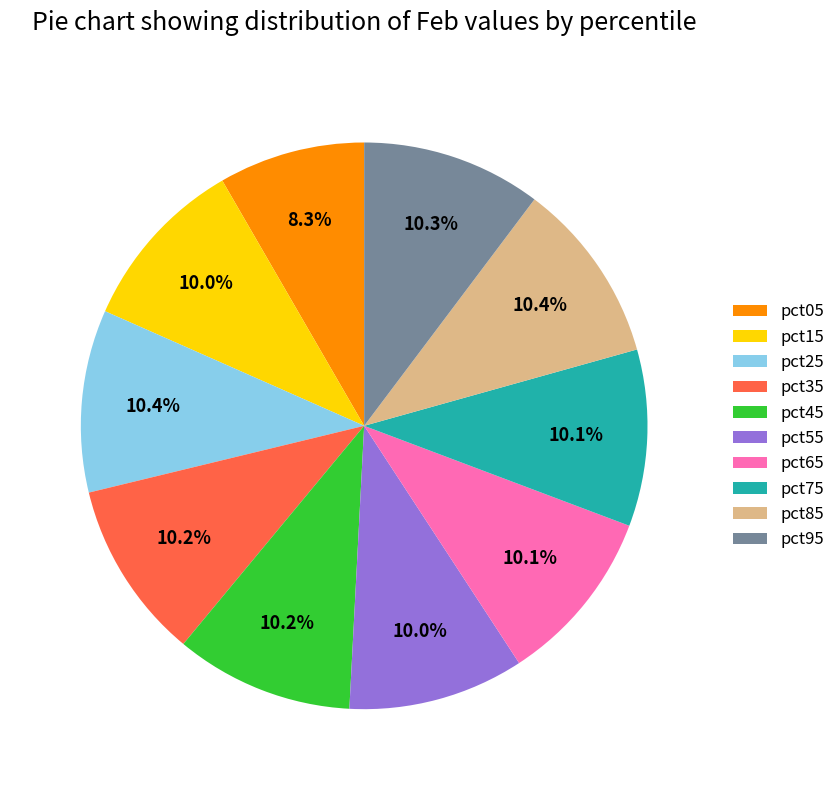

Which slice is the smallest?

pct05